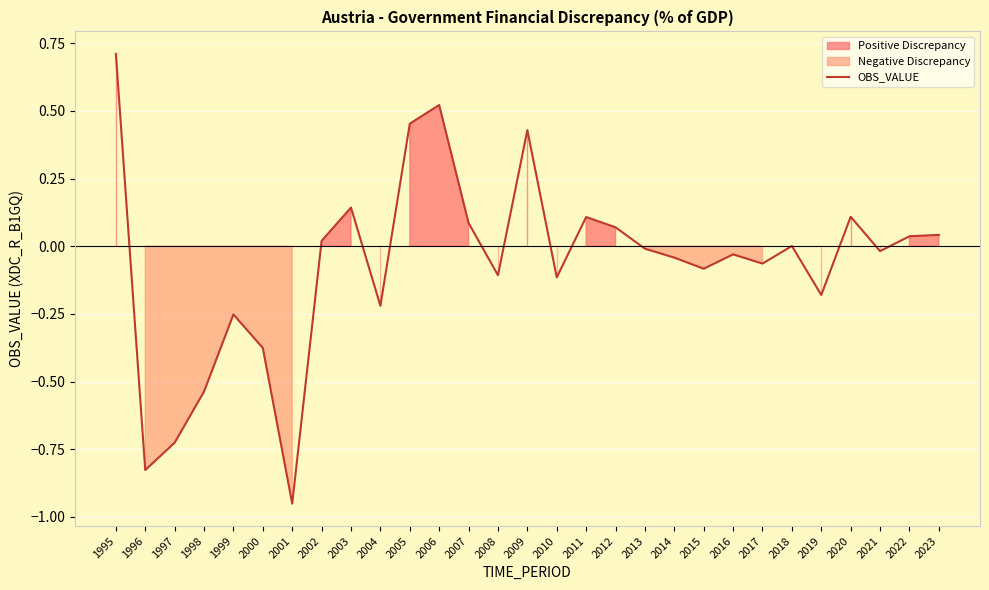

What is the sum of the values at 1995 and 2004?

0.5